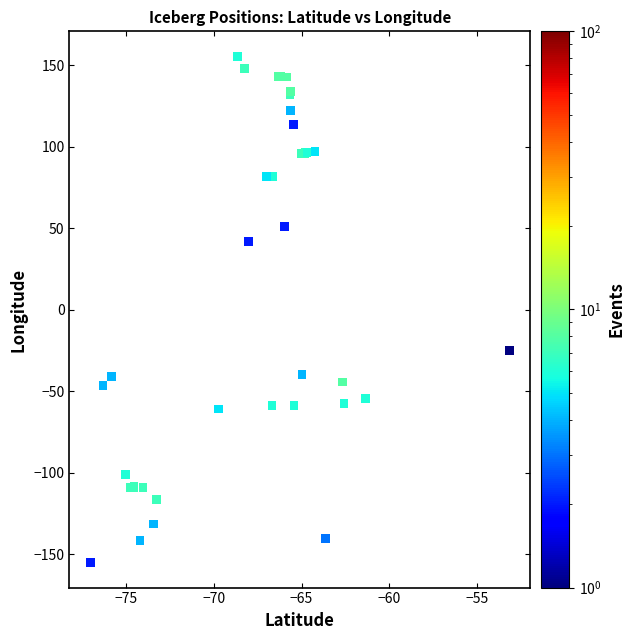

What Y value in the scatter plot is closest to 0?

-25.0